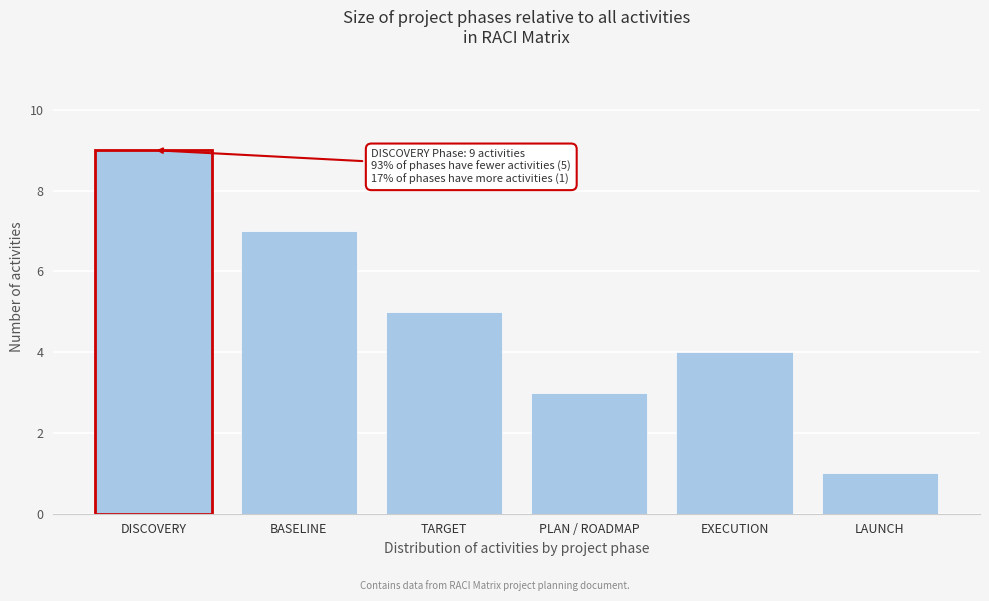

Reading left to right, transcribe all the data shown in this chart.

9	7	5	3	4	1